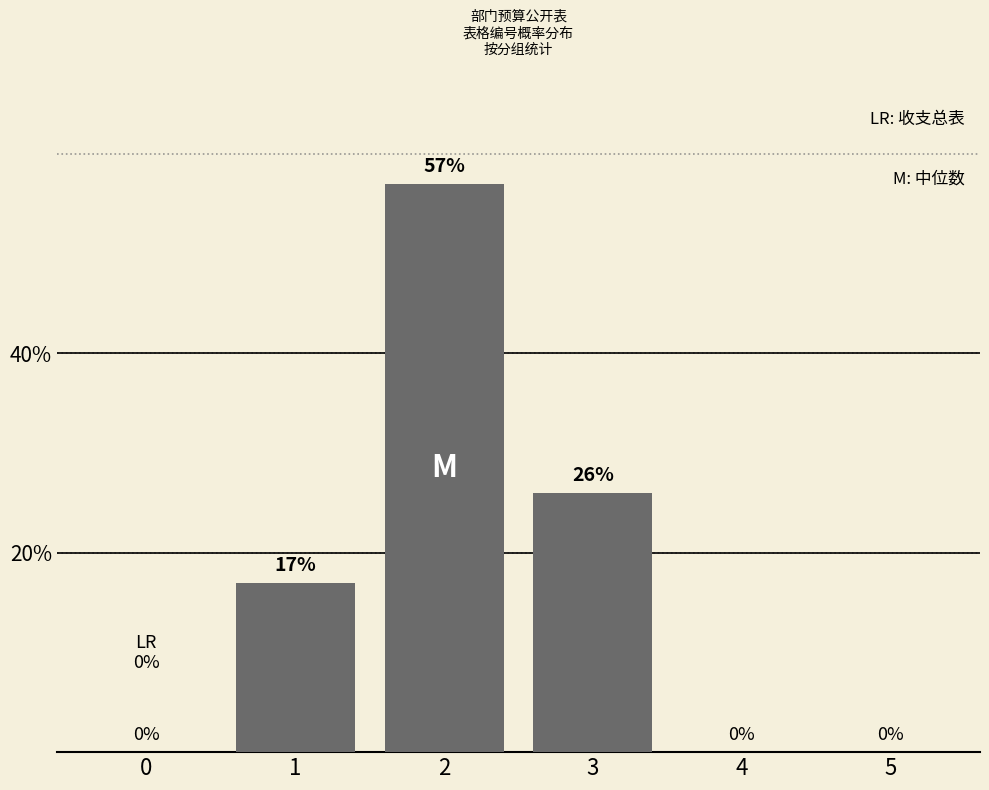

Reading left to right, transcribe all the data shown in this chart.

0=0	1=17	2=57	3=26	4=0	5=0